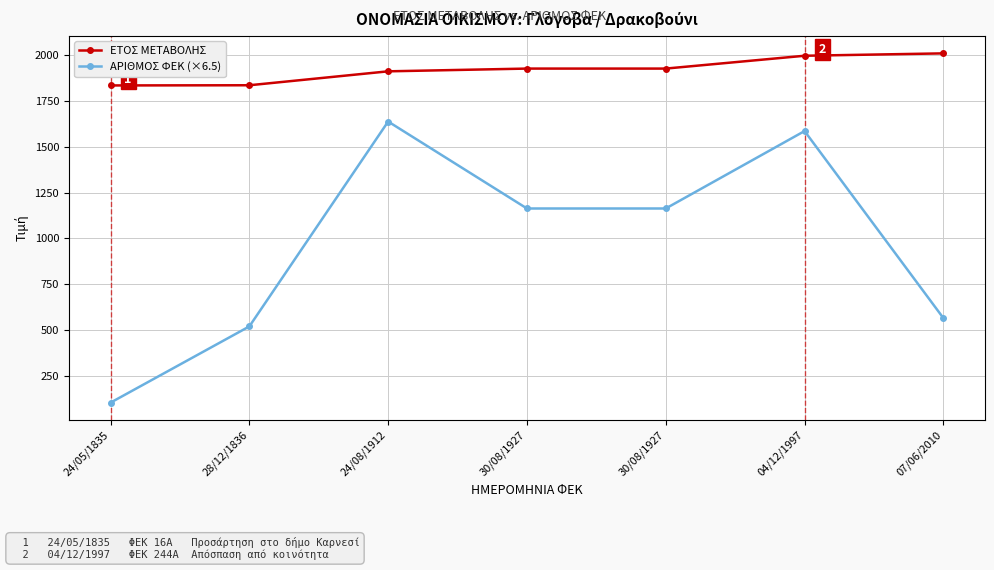

Which label corresponds to the largest value in the chart?

07/06/2010